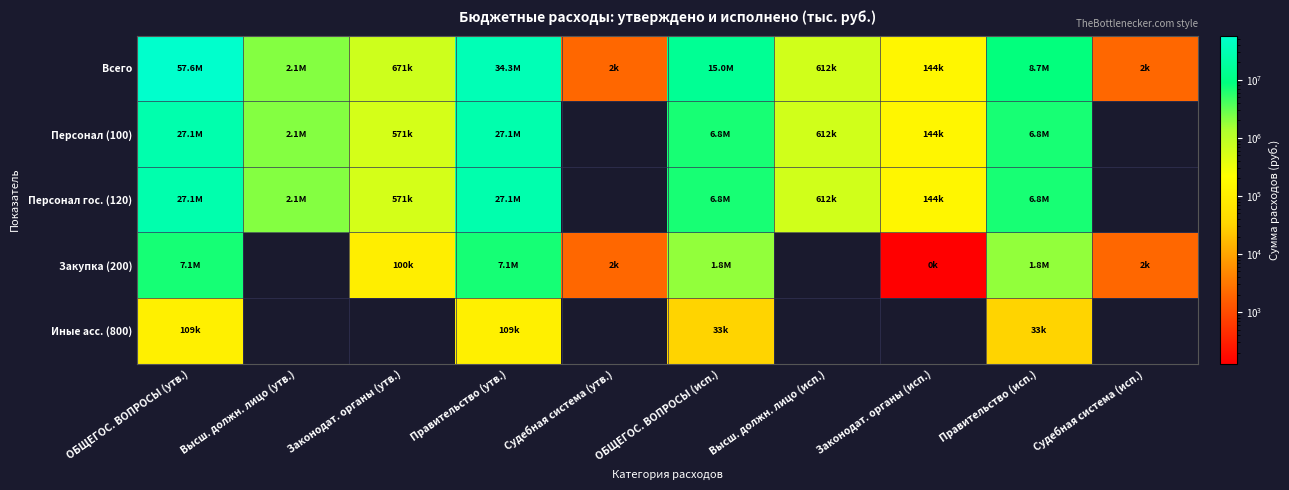

The value of Персонал (100) at ОБЩЕГОС. ВОПРОСЫ (утв.) is 27085381.2. True or false?

True